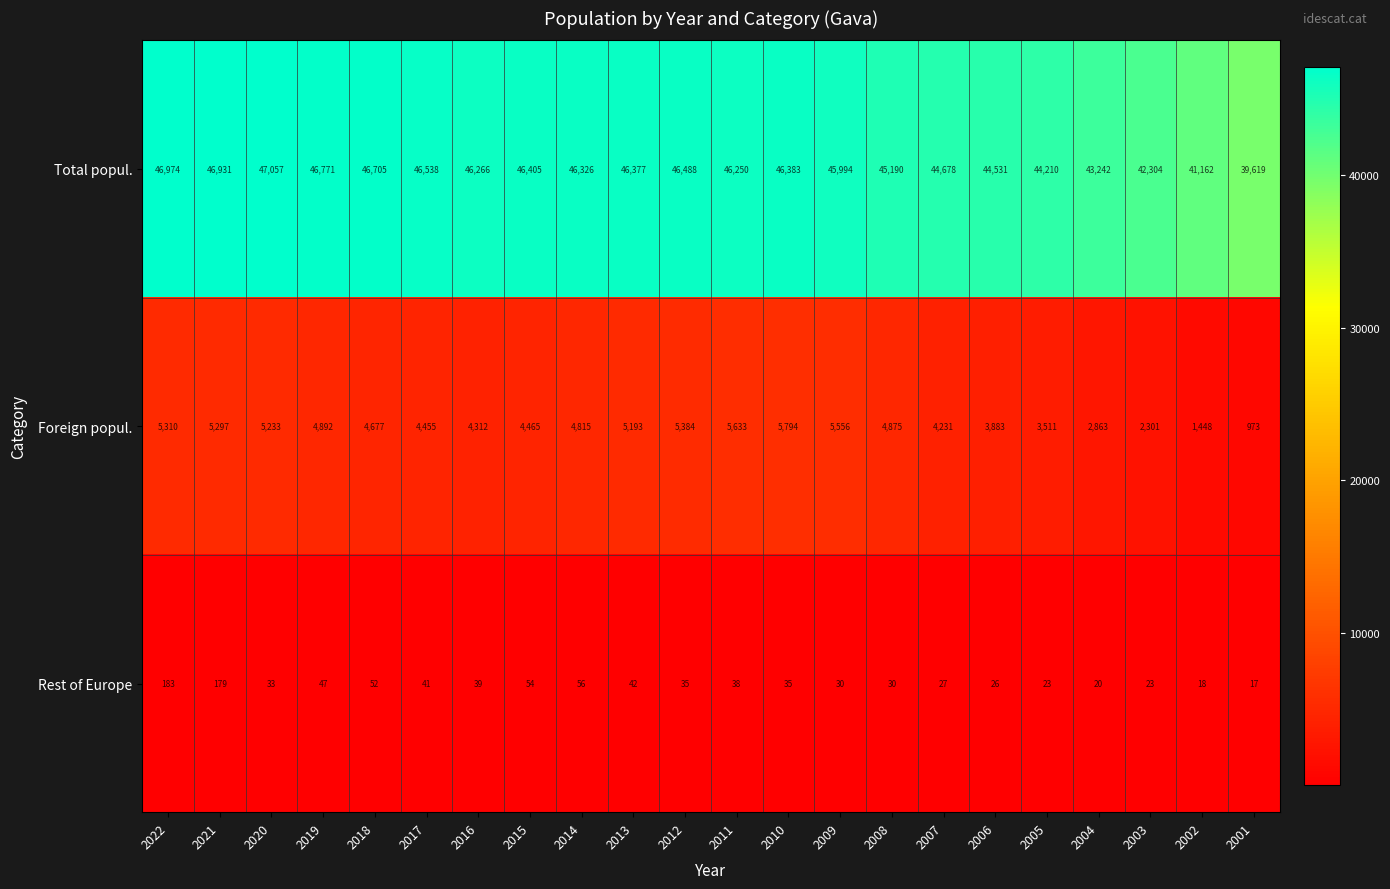

What is the difference between the second highest and second lowest values in the Rest of Europe series?

161